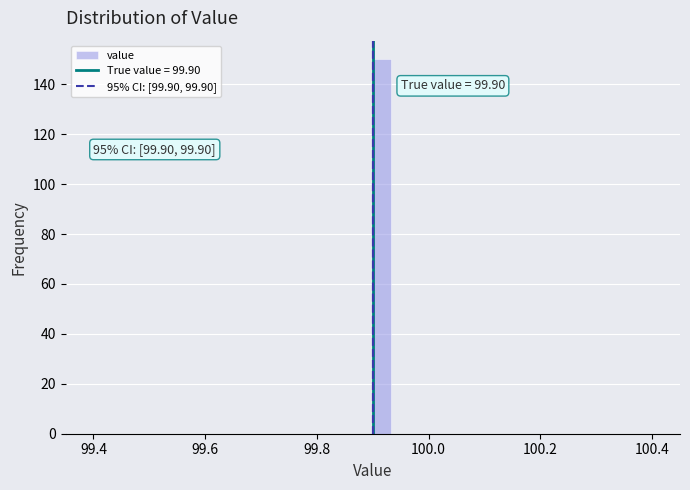

Read against the x-axis, roughly where is the centre of the tallest bar?

99.92